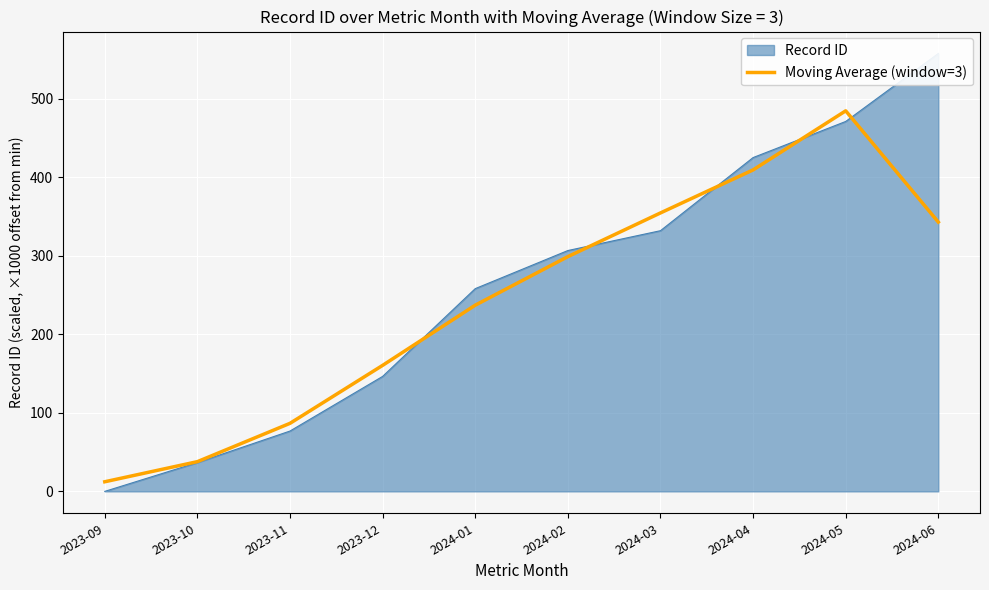

Reading left to right, list all the values displayed in this chart.

2023-09=12.2	2023-10=37.8	2023-11=86.6	2023-12=160.4	2024-01=237.0	2024-02=298.8	2024-03=354.4	2024-04=409.1	2024-05=484.3	2024-06=342.7